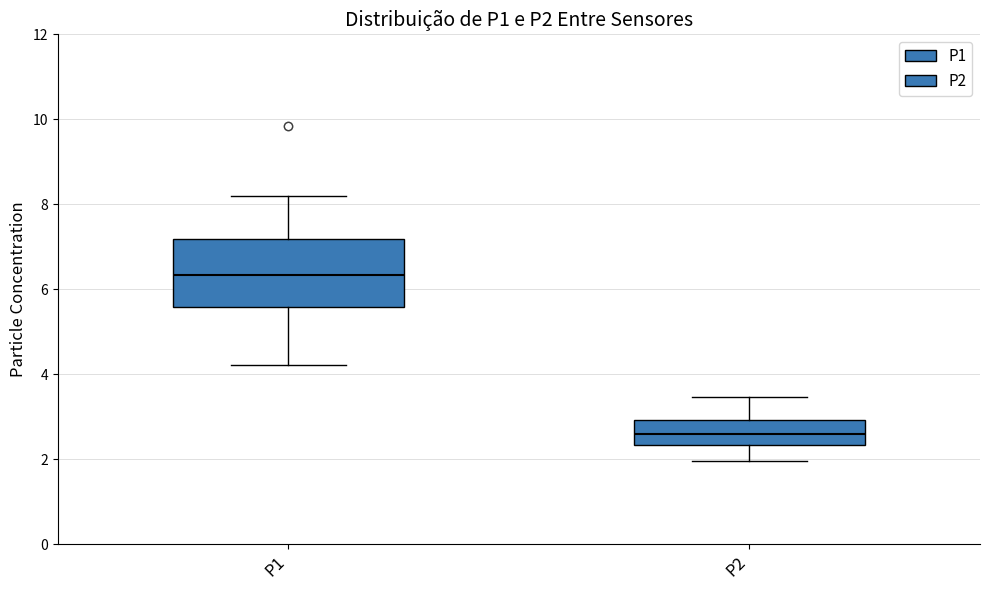

Reading left to right, transcribe this box plot: for each box, give where its median line is, the range the box spans, and where its two whiskers end, as read against the y-axis. The values are not printed on the chart, so give them approximately, as read against the axis.

P1: median 6.4, box 5.6 to 7.2, whiskers 4.2 to 8.2
P2: median 2.6, box 2.4 to 3.0, whiskers 2.0 to 3.4